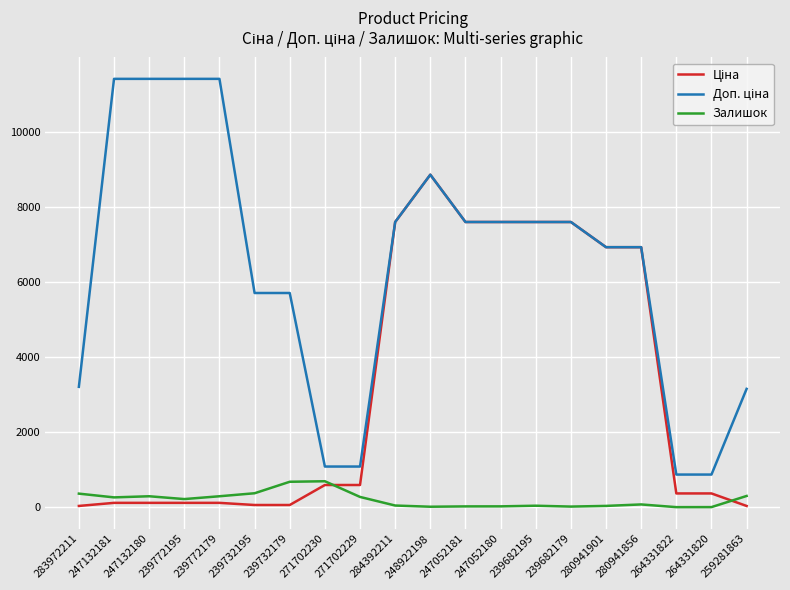

At which category is the sum across all series the highest?

248922198